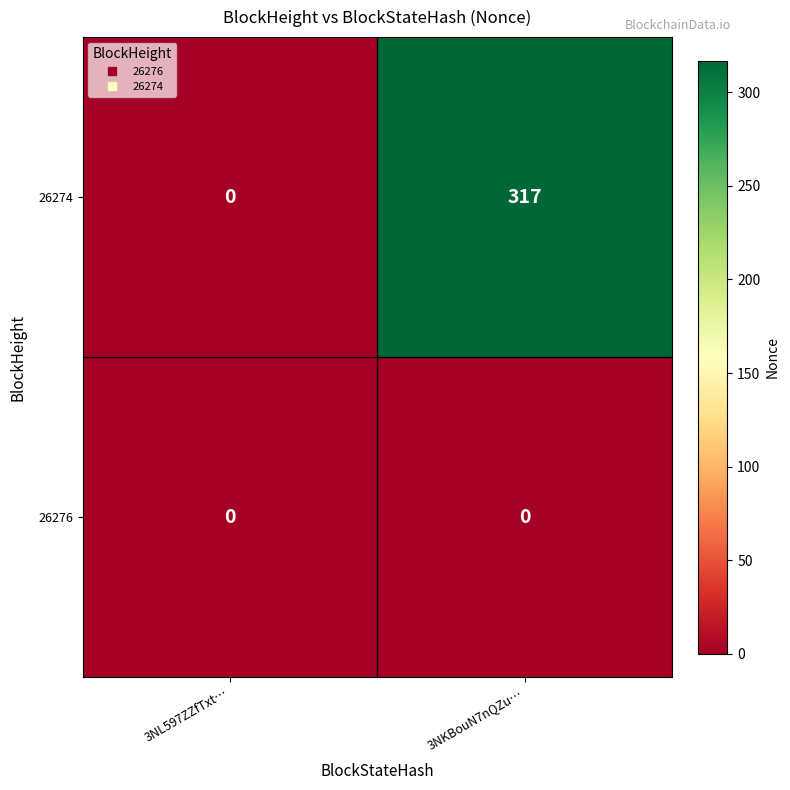

What is the sum of all 26274 values?

317